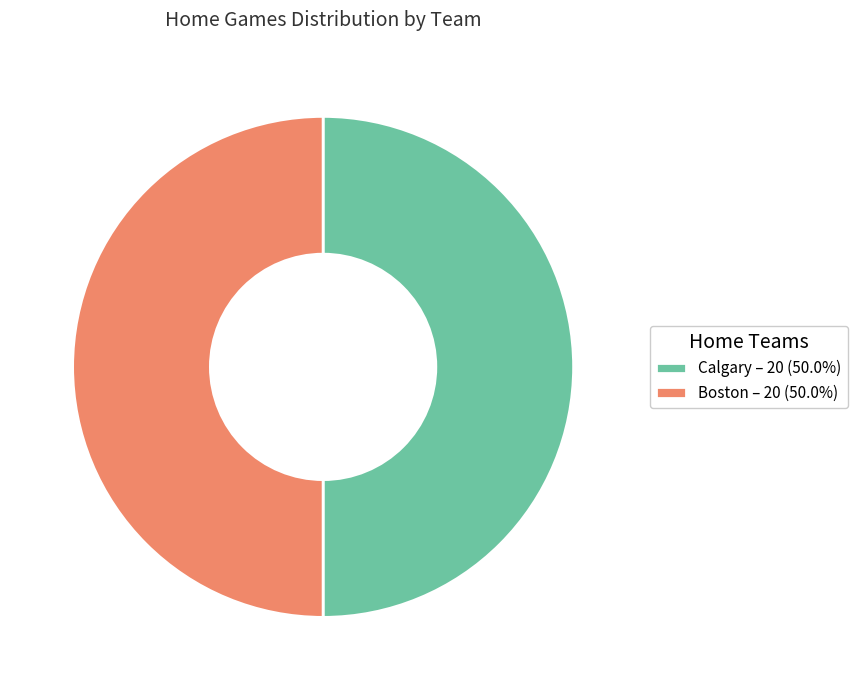

Count the number of slices in the pie.

2